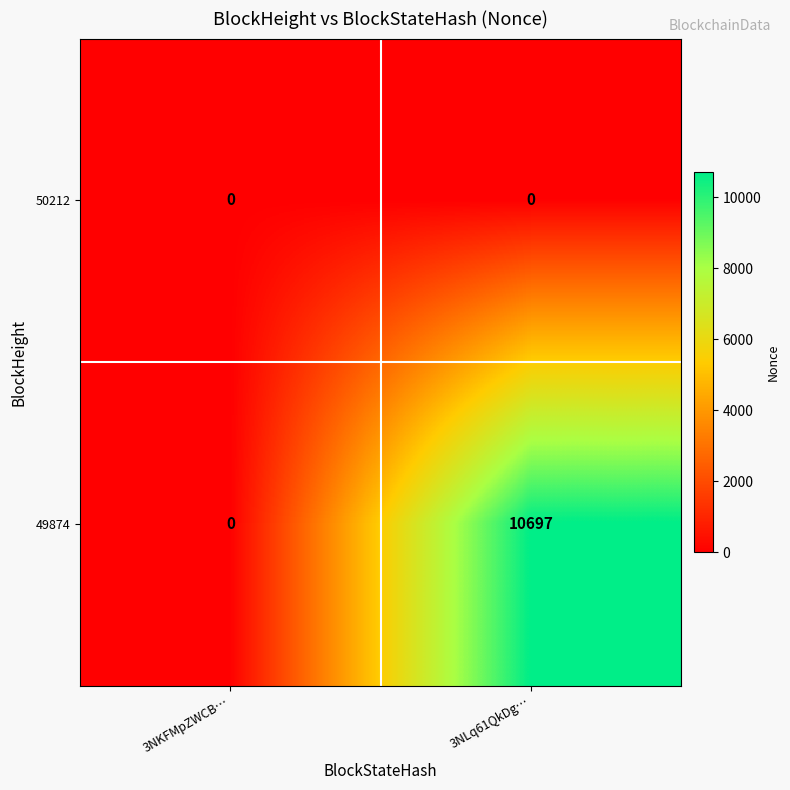

Reading right to left, what are all the values shown in this chart?

50212: 3NLq61QkDg…=0	3NKFMpZWCB…=0
49874: 3NLq61QkDg…=10697	3NKFMpZWCB…=0